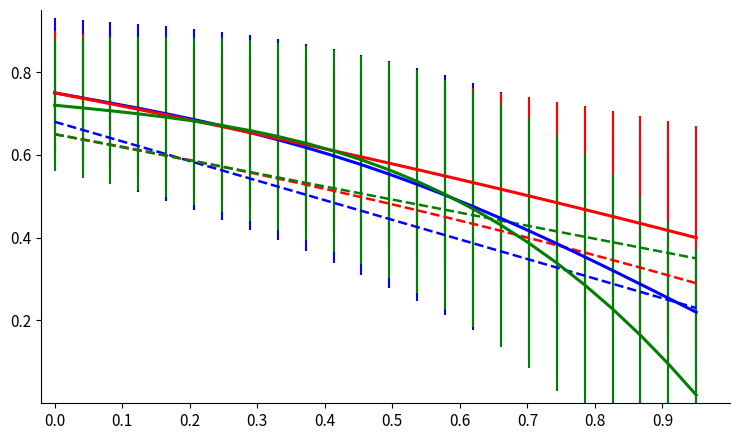

How many lines are shown in the chart?

6